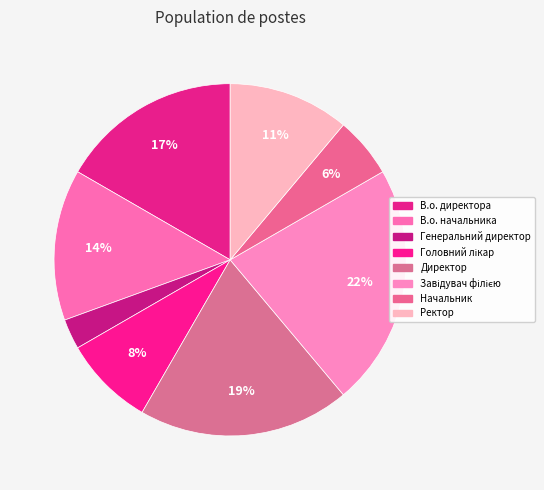

Which category has the smallest portion of the pie?

Генеральний директор